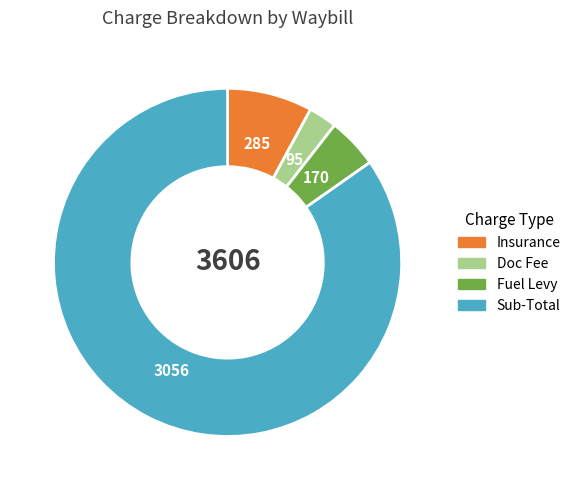

Count the number of slices in the pie.

4